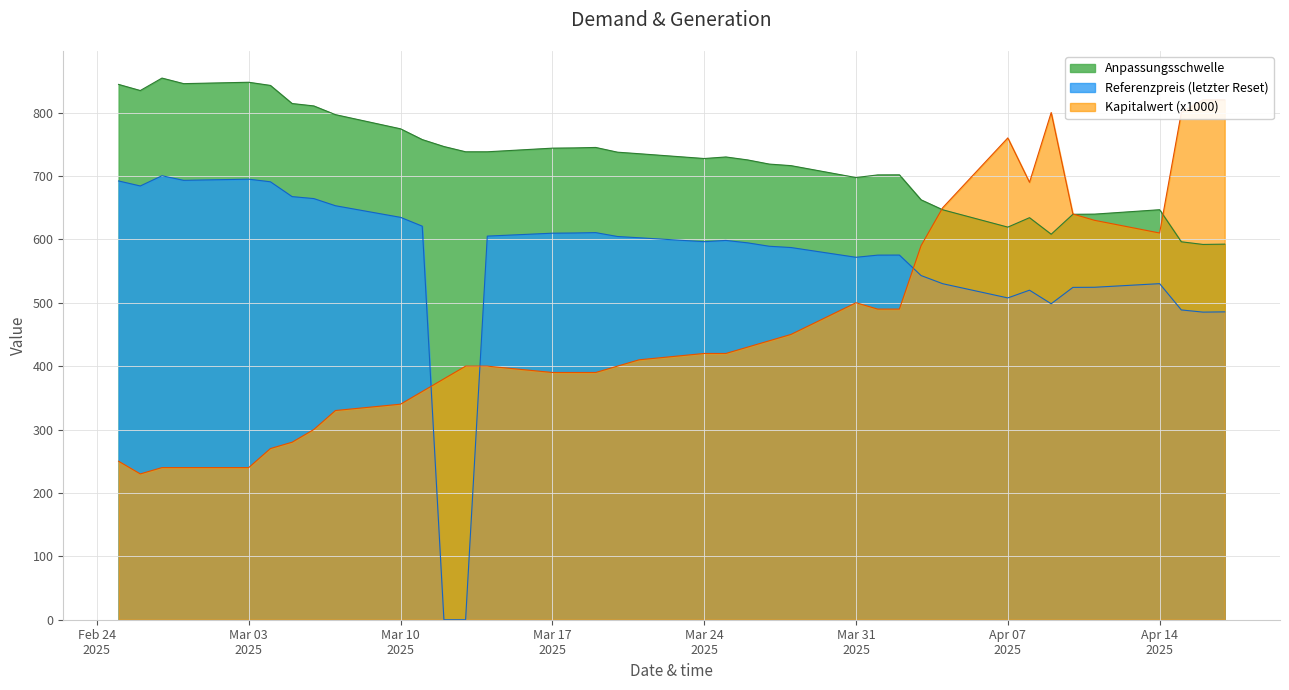

Rank the series by their average value, from lowest to highest.

Kapitalwert (x1000), Referenzpreis, Anpassungsschwelle